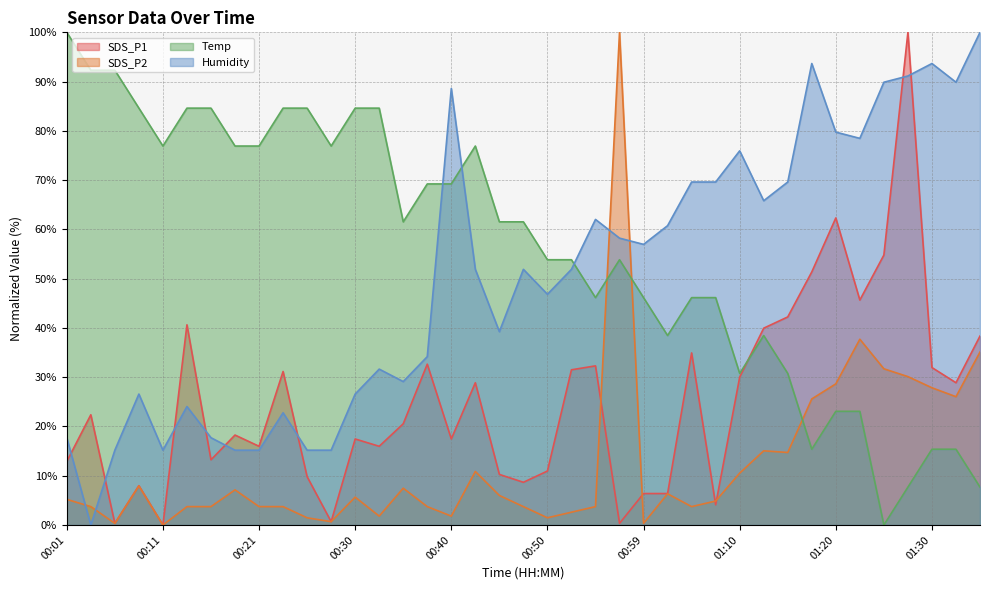

Rank the series at 00:30 from lowest to highest value.

SDS_P2, SDS_P1, Humidity, Temp